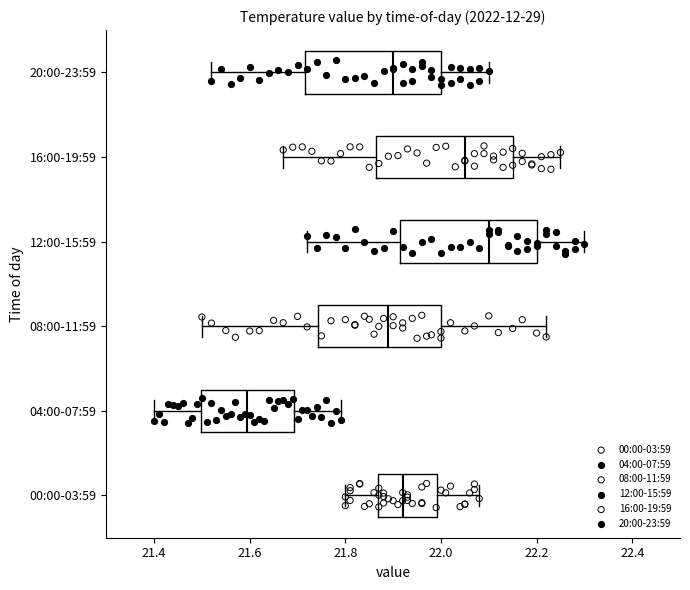

Reading bottom to top, read every box against the x-axis: the position of its median line, the range the box covers, and the ends of its whiskers. The values are not printed on the chart, so give them approximately, as read against the axis.

00:00-03:59: median 21.92, box 21.86 to 22.00, whiskers 21.80 to 22.08
04:00-07:59: median 21.60, box 21.50 to 21.70, whiskers 21.40 to 21.80
08:00-11:59: median 21.90, box 21.74 to 22.00, whiskers 21.50 to 22.22
12:00-15:59: median 22.10, box 21.92 to 22.20, whiskers 21.72 to 22.30
16:00-19:59: median 22.06, box 21.86 to 22.16, whiskers 21.68 to 22.26
20:00-23:59: median 21.90, box 21.72 to 22.00, whiskers 21.52 to 22.10